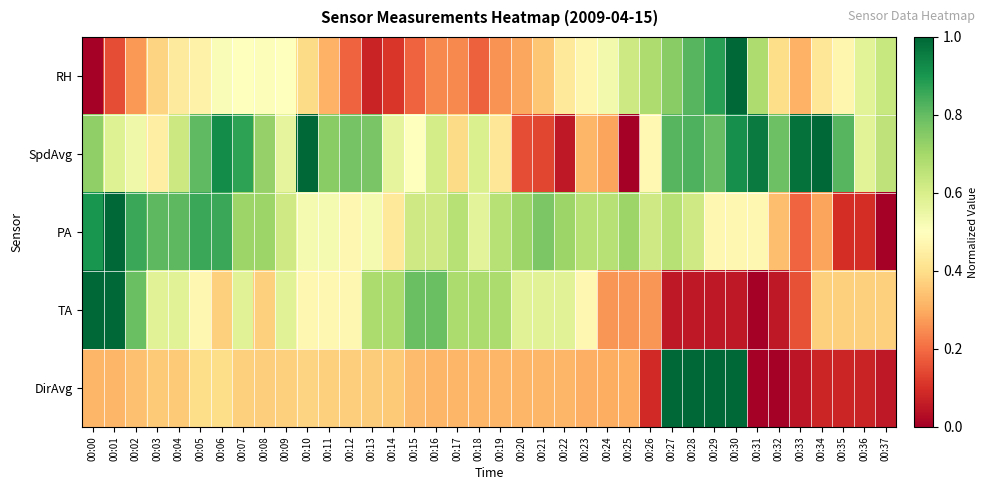

At how many categories does at least one series exceed 0?

38